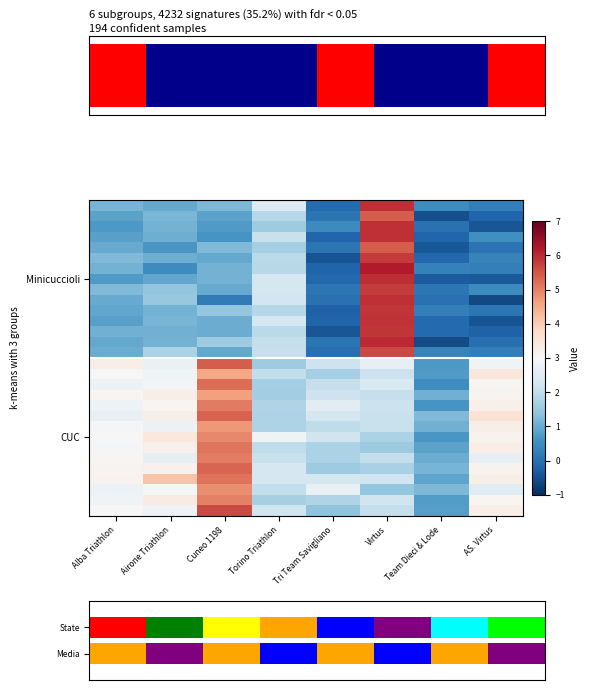

At which category is the sum across all series the highest?

Virtus